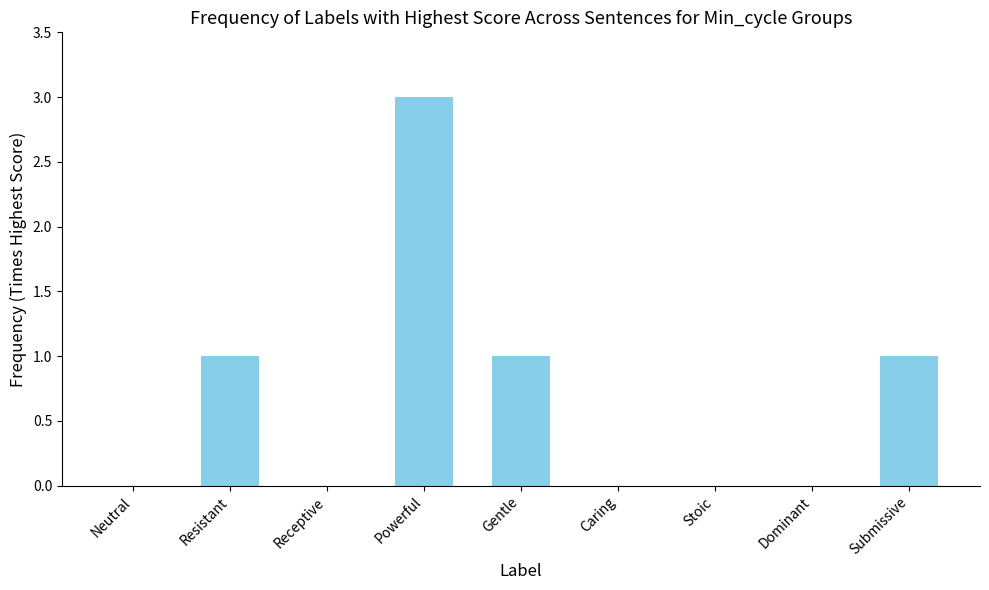

What is the average value?

1